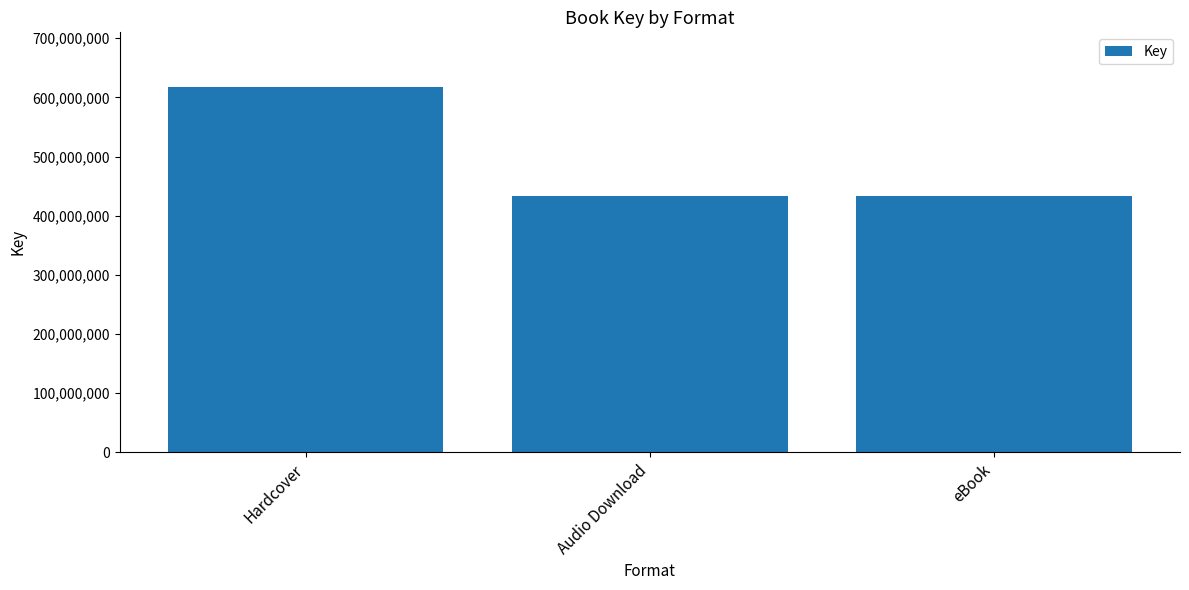

Approximately how many times larger is the value at Audio Download compared to eBook?

1.0